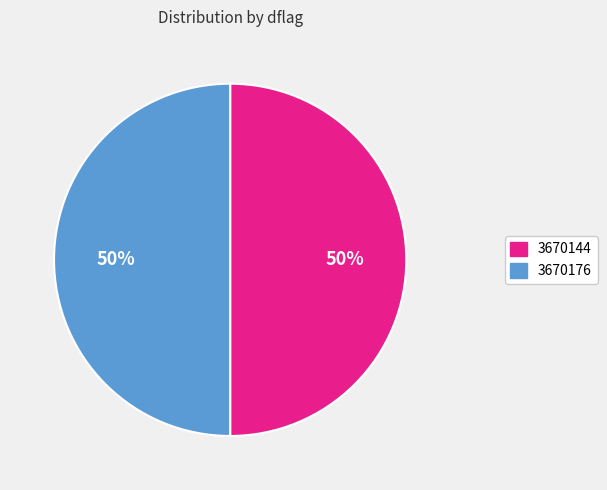

True or false: 3670176 accounts for 50% of the total.

True